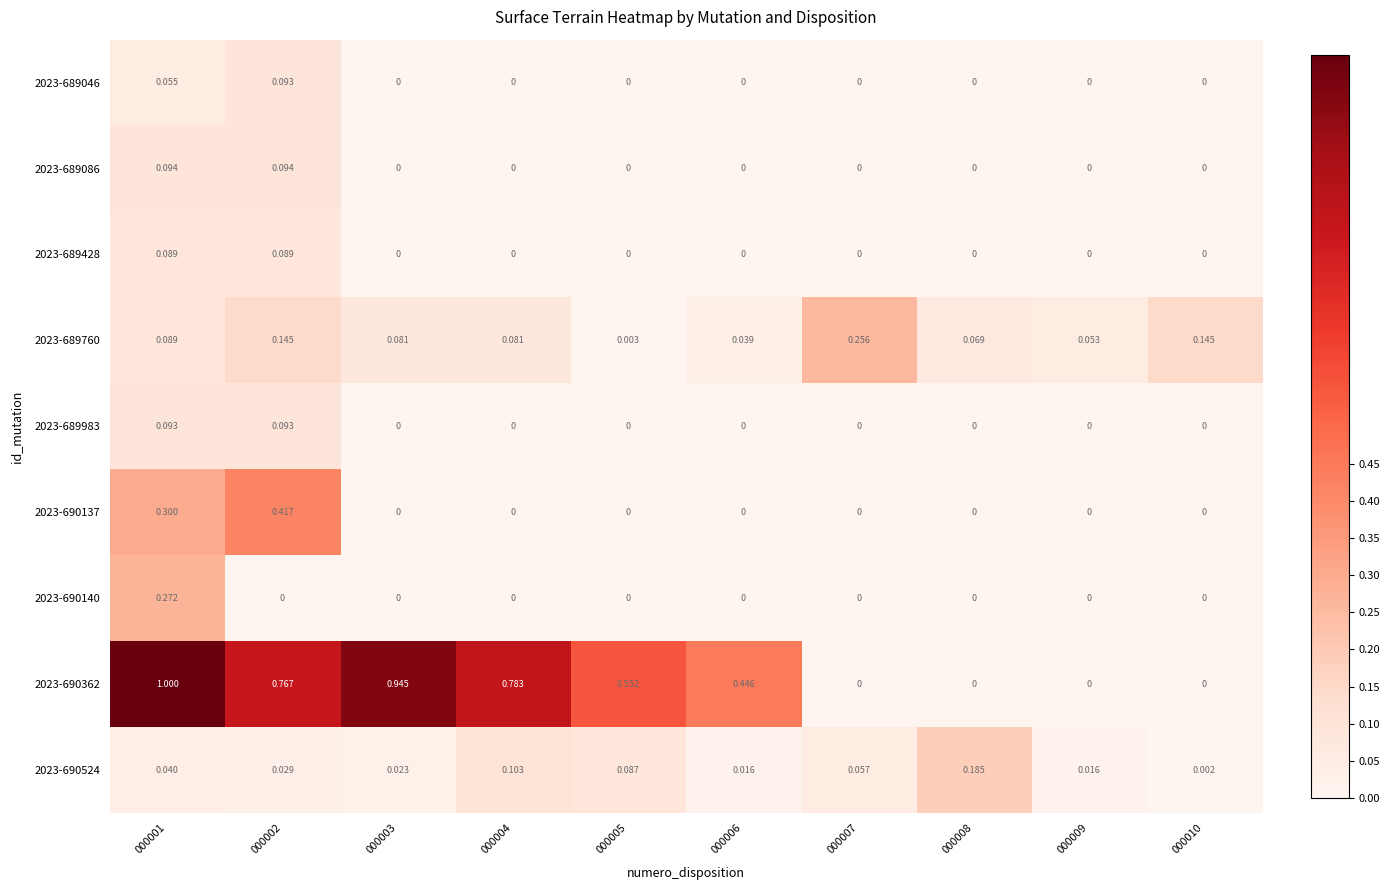

How many series are shown in this chart?

9